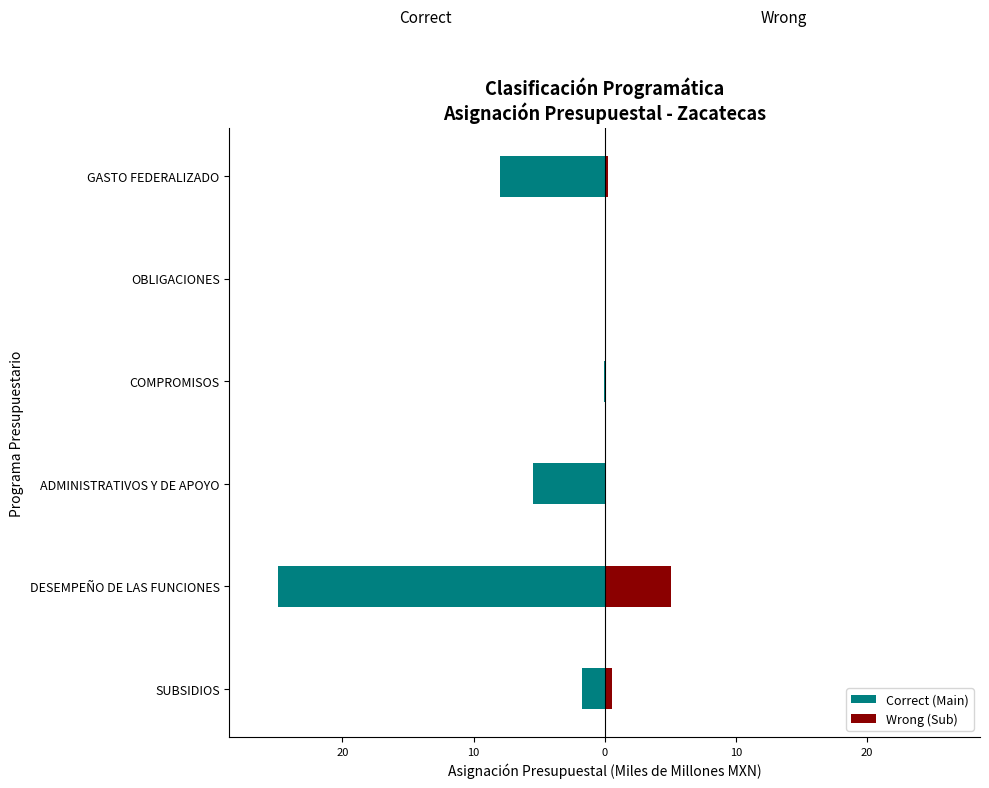

Between DESEMPEÑO DE LAS FUNCIONES and OBLIGACIONES, which is larger?

OBLIGACIONES